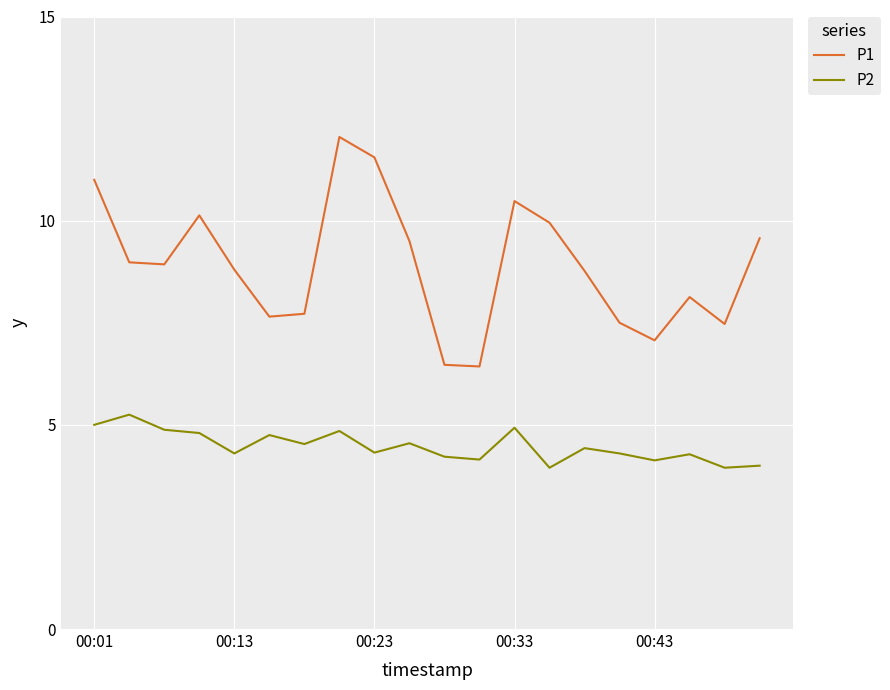

What is the minimum value shown in the chart?

4.0